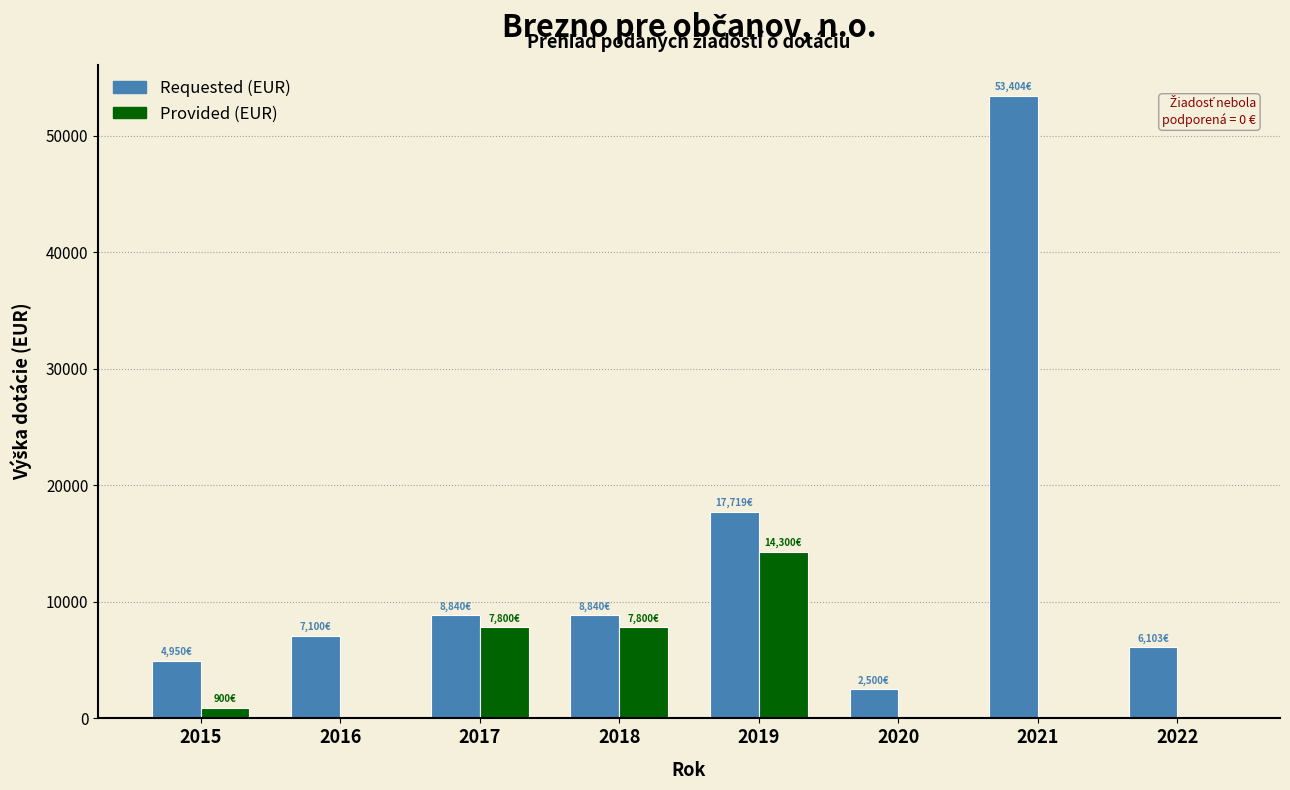

Reading left to right, extract all data points from this chart.

Requested (EUR): 2015=4950.0	2016=7100.0	2017=8840.5	2018=8840.5	2019=17719.0	2020=2500.0	2021=53404.0	2022=6102.8
Provided (EUR): 2015=900.0	2016=0.0	2017=7800.0	2018=7800.0	2019=14300.0	2020=0.0	2021=0.0	2022=0.0